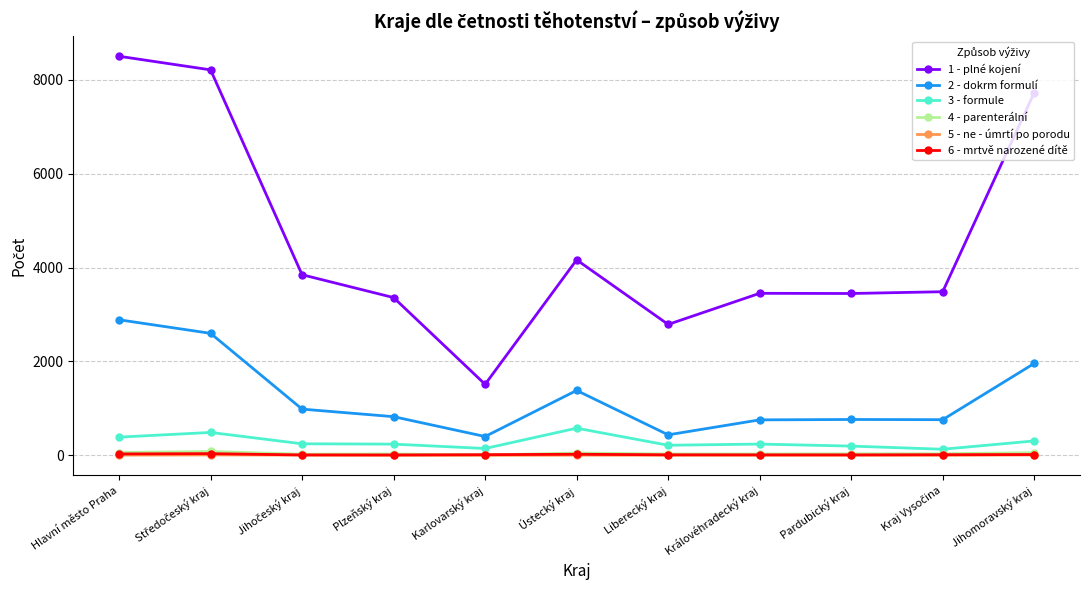

True or false: 2 - dokrm formulí and 3 - formule cross at least once.

False